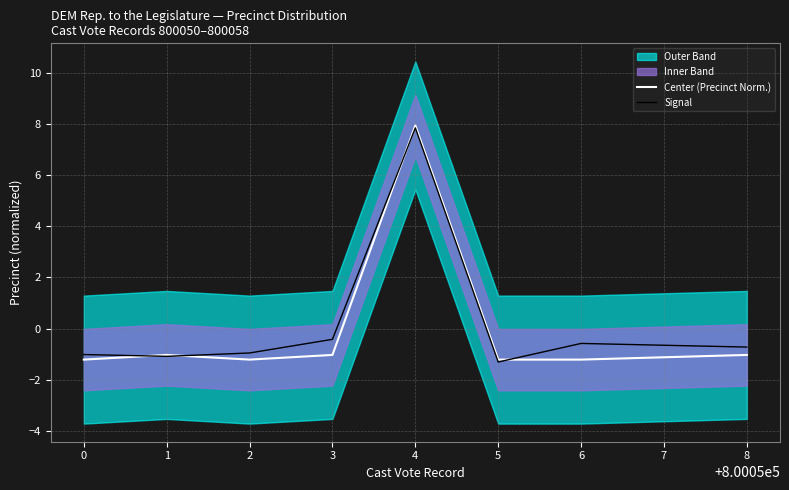

What is the highest value of the Signal series?

7.8